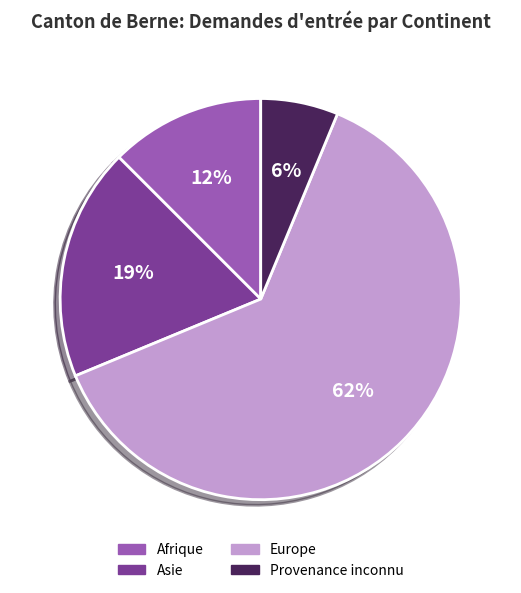

How many segments does this pie chart have?

4